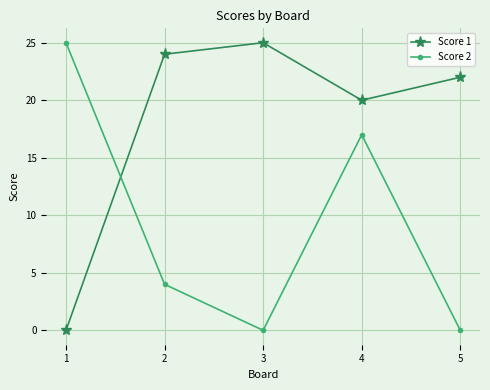

How many intersections are there between Score 2 and Score 1?

1